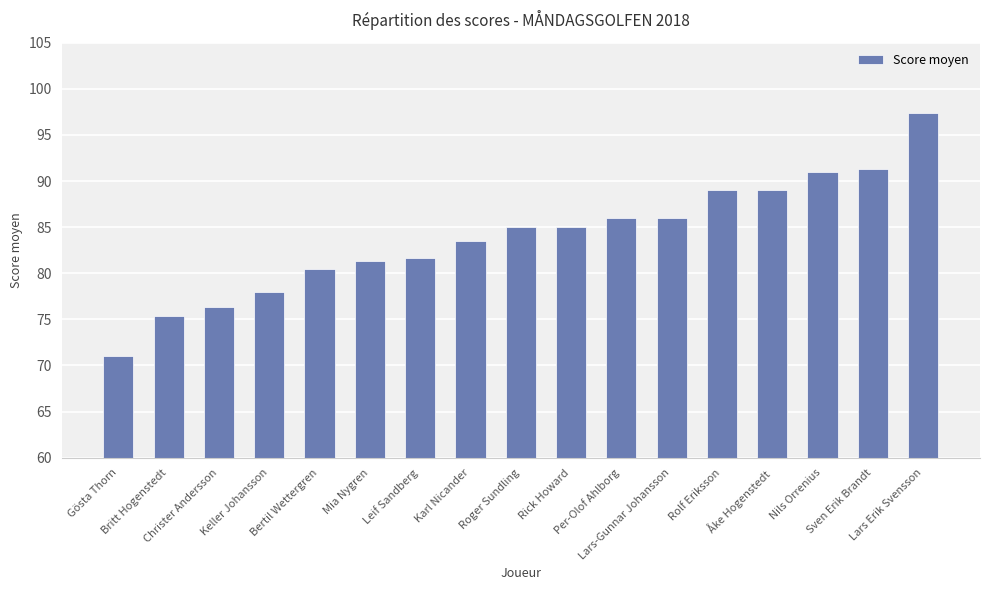

What is the smallest value displayed?

71.0